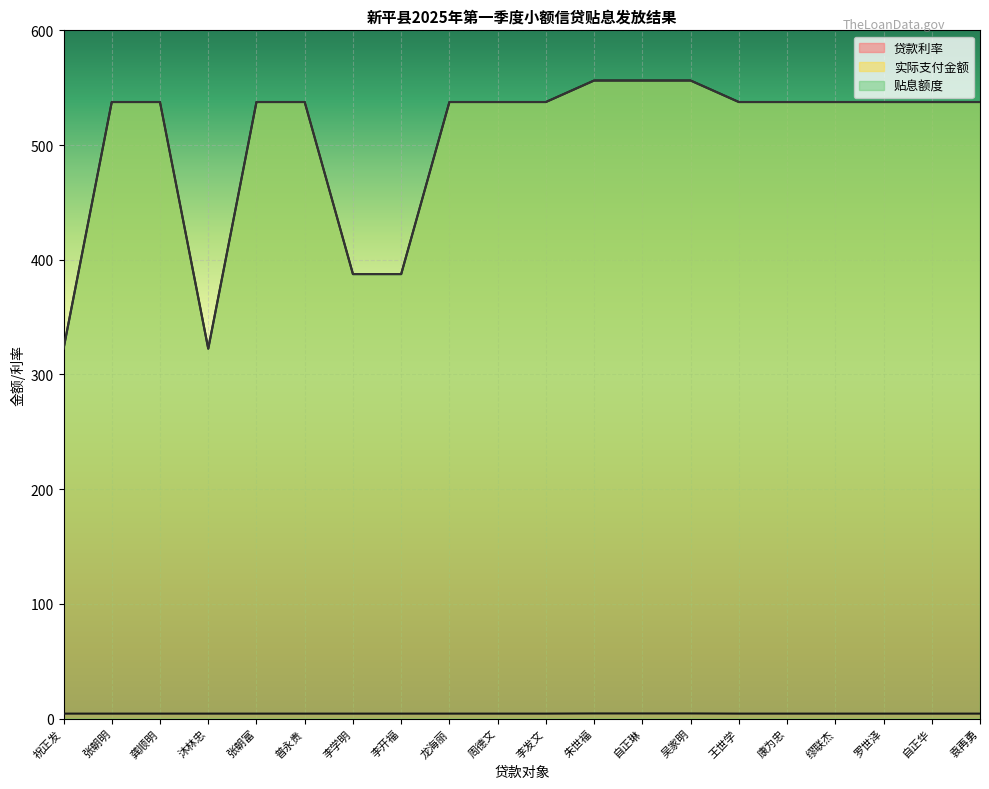

Reading right to left, extract all data points from this chart.

贷款利率: 4.3	4.3	4.3	4.3	4.3	4.3	4.5	4.5	4.5	4.3	4.3	4.3	4.3	4.3	4.3	4.3	4.3	4.3	4.3	4.3
实际支付金额: 537.5	537.5	537.5	537.5	537.5	537.5	556.2	556.2	556.2	537.5	537.5	537.5	387.5	387.5	537.5	537.5	322.5	537.5	537.5	322.5
贴息额度: 537.5	537.5	537.5	537.5	537.5	537.5	556.2	556.2	556.2	537.5	537.5	537.5	387.5	387.5	537.5	537.5	322.5	537.5	537.5	322.5